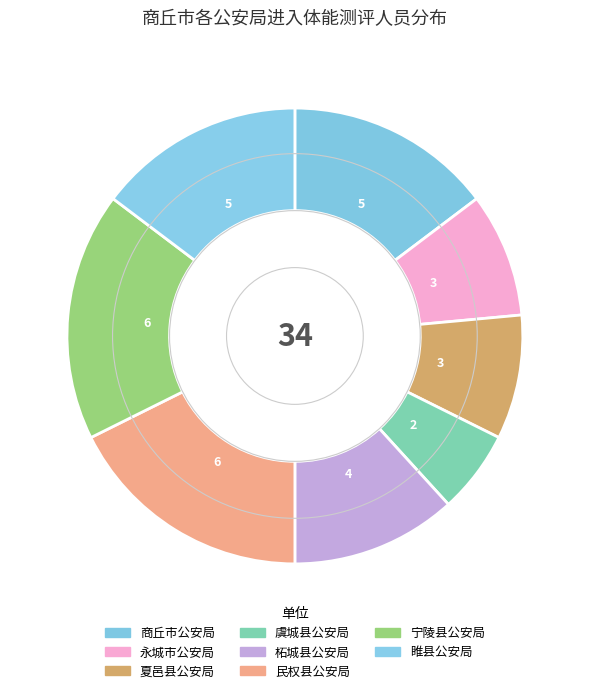

Rank the categories by value from highest to lowest.

民权县公安局, 宁陵县公安局, 商丘市公安局, 睢县公安局, 柘城县公安局, 永城市公安局, 夏邑县公安局, 虞城县公安局